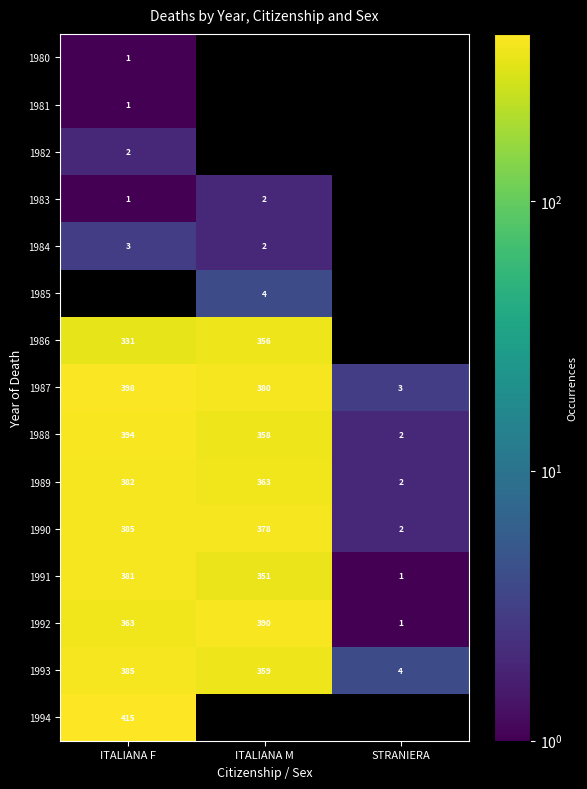

How many categories are shown in the chart?

3